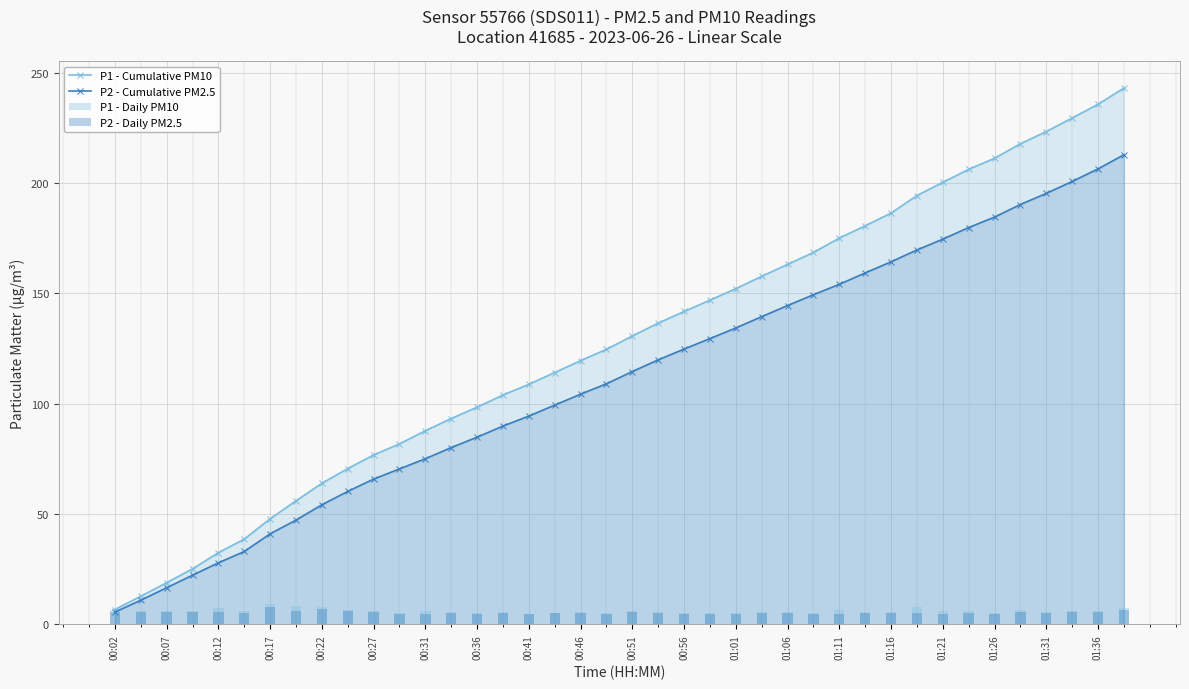

True or false: P2 - Cumulative PM2.5 has a value of 174.5 at 01:21.

True